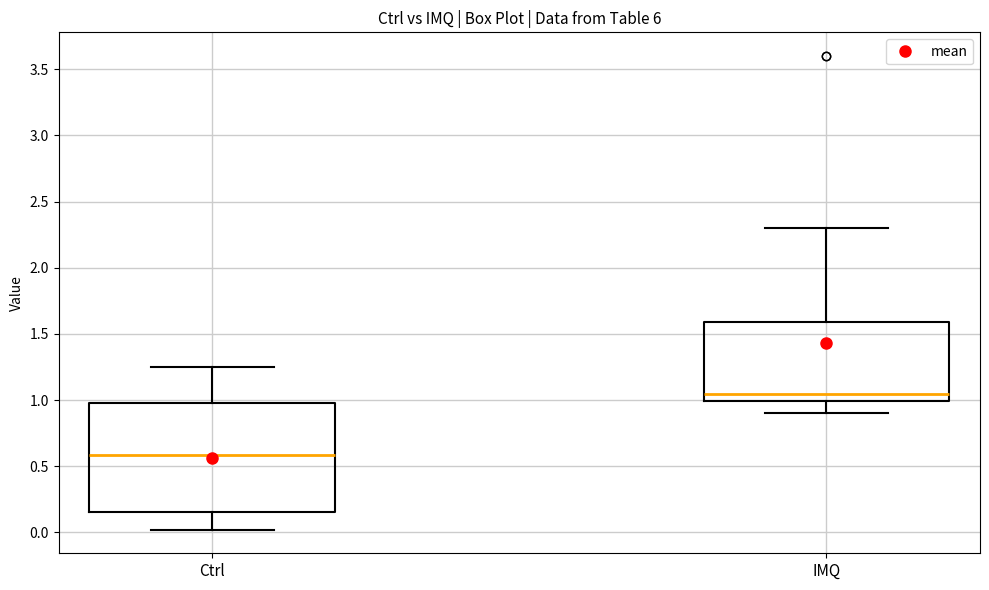

Where is the upper edge of the box for IMQ on the y-axis? The values are not printed on the chart, so give them approximately, as read against the axis.

1.60